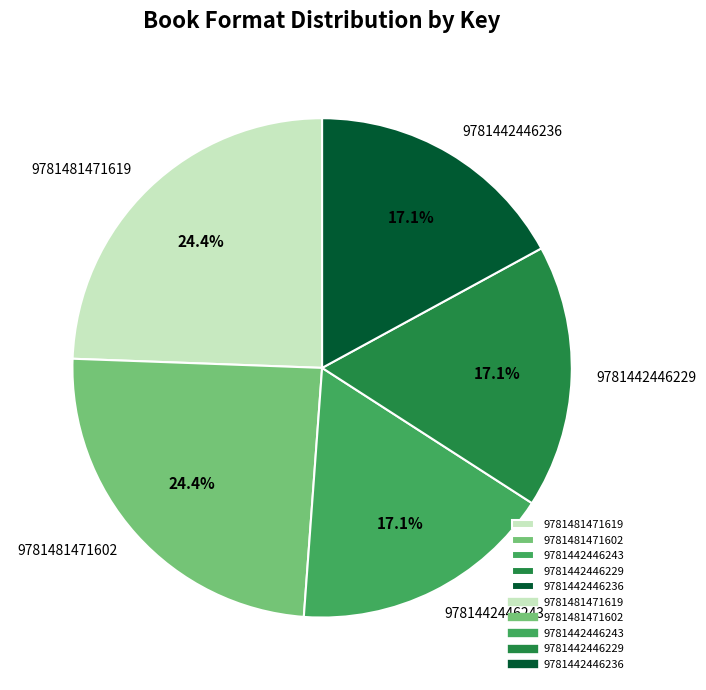

Between 9781442446236 and 9781481471619, which is larger?

9781481471619